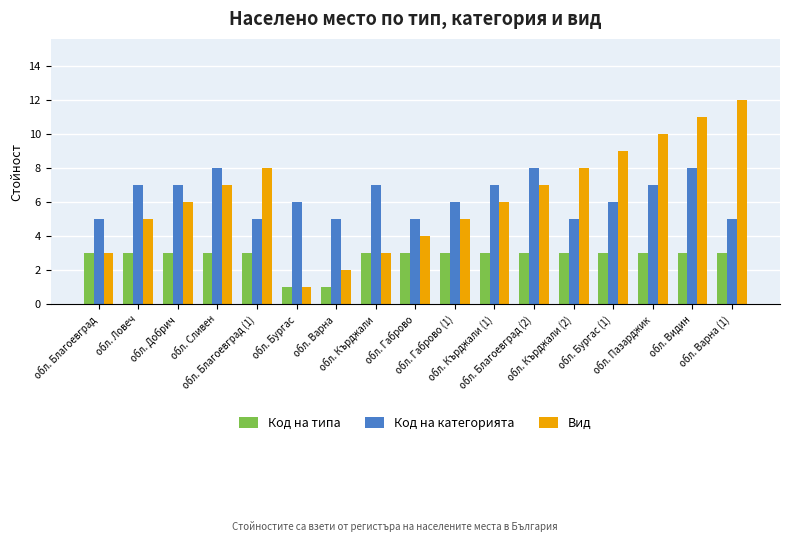

What is the average value of the Код на категорията series?

6